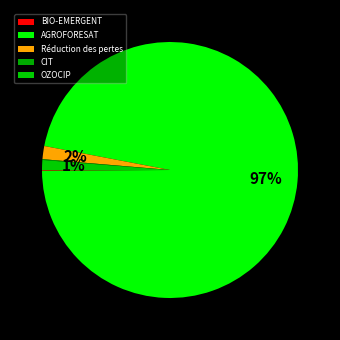

Which has a higher value, Réduction des pertes or BIO-EMERGENT?

Réduction des pertes